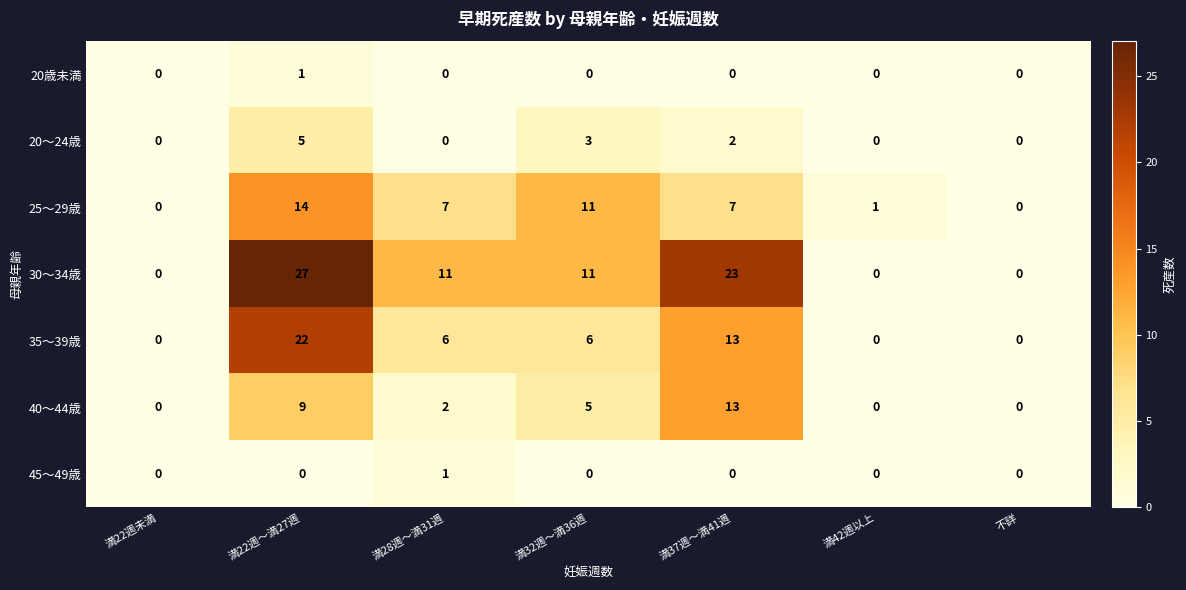

Is it true that 30～34歳 equals 27 at 満22週～満27週?

True